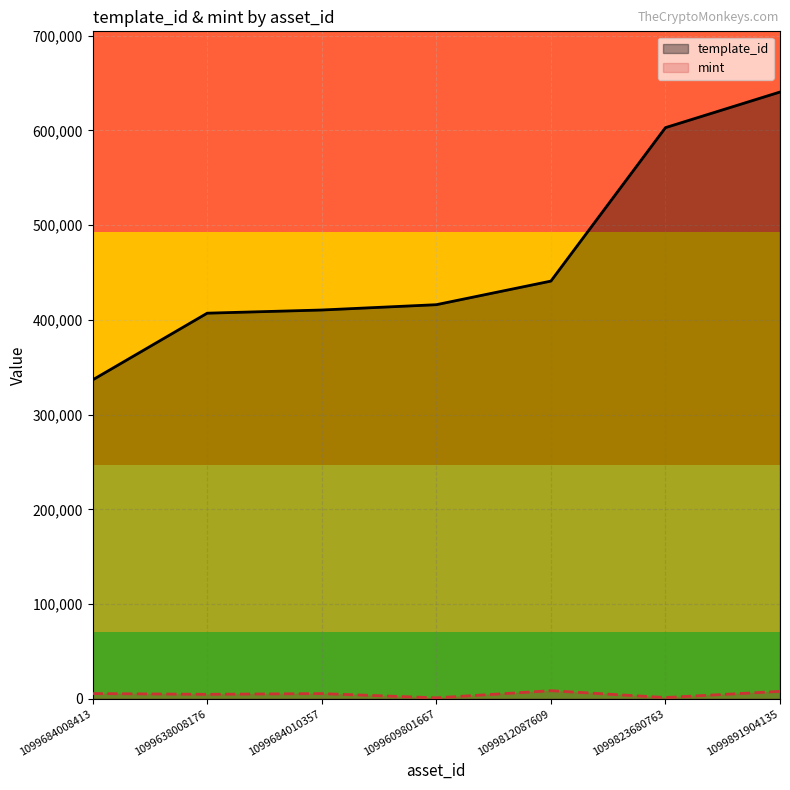

Is it true that mint equals 1077 at 1099609801667?

True